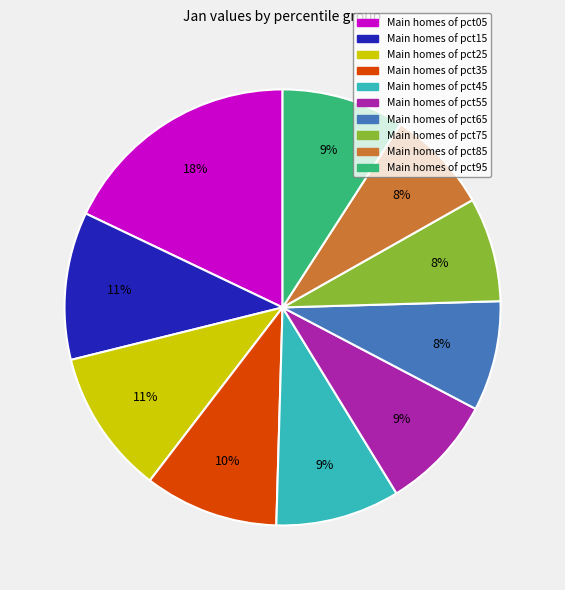

Is there any slice that represents more than half of the pie?

No